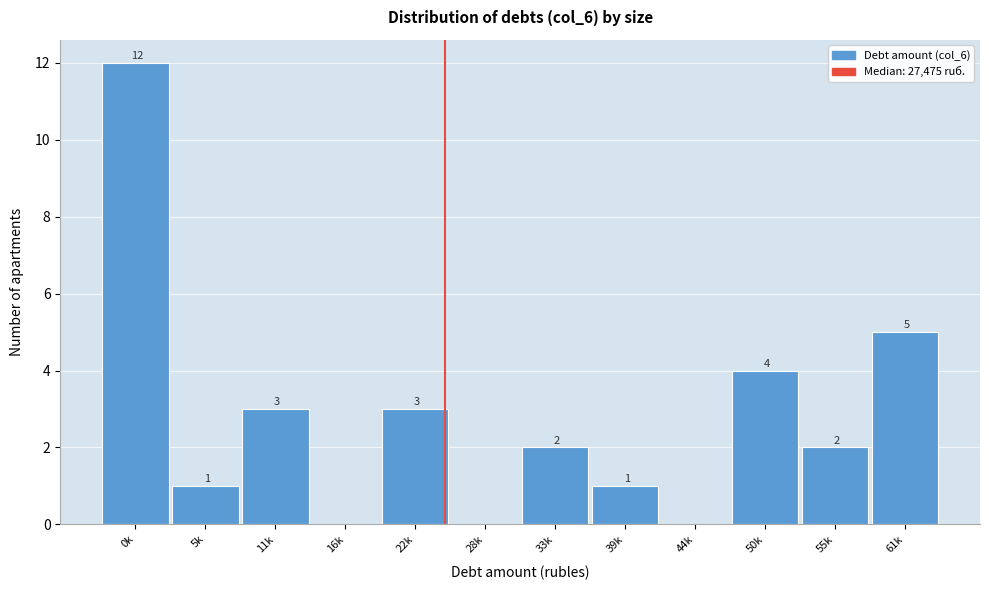

Reading left to right, list all the values displayed in this chart.

0k=12	5k=1	11k=3	16k=0	22k=3	28k=0	33k=2	39k=1	44k=0	50k=4	55k=2	61k=5